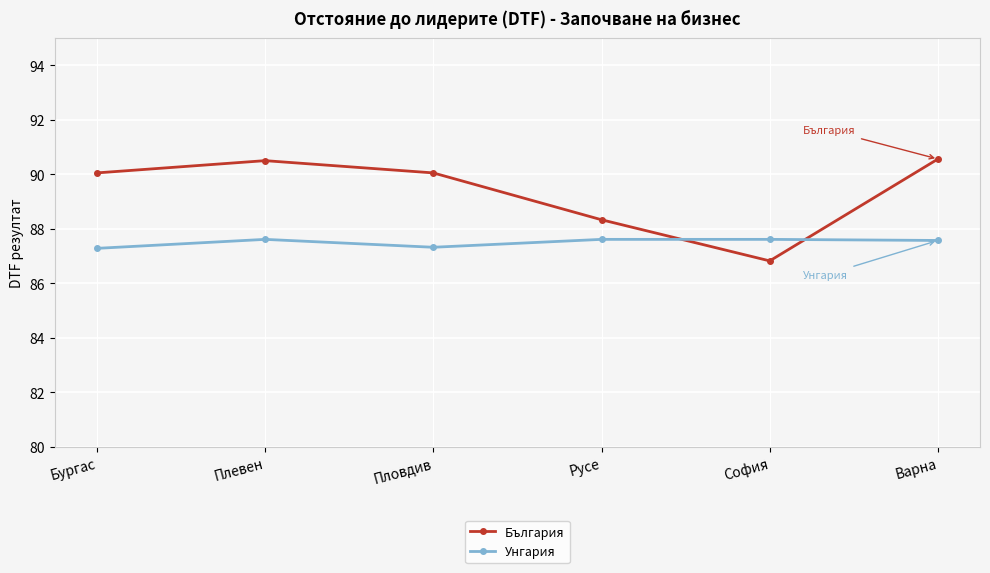

How many times do Унгария and България cross each other?

2